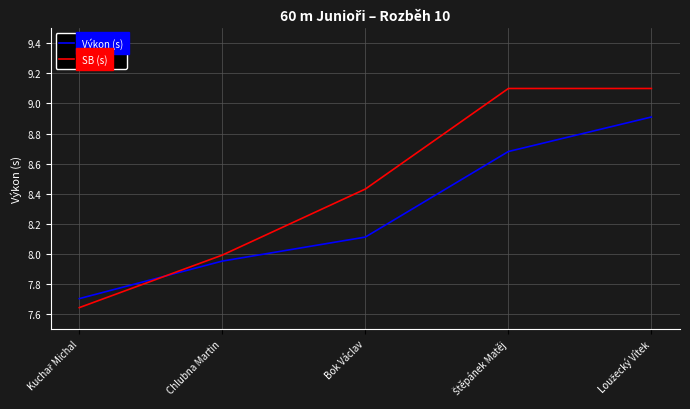

What position from the left is Bok Václav?

3